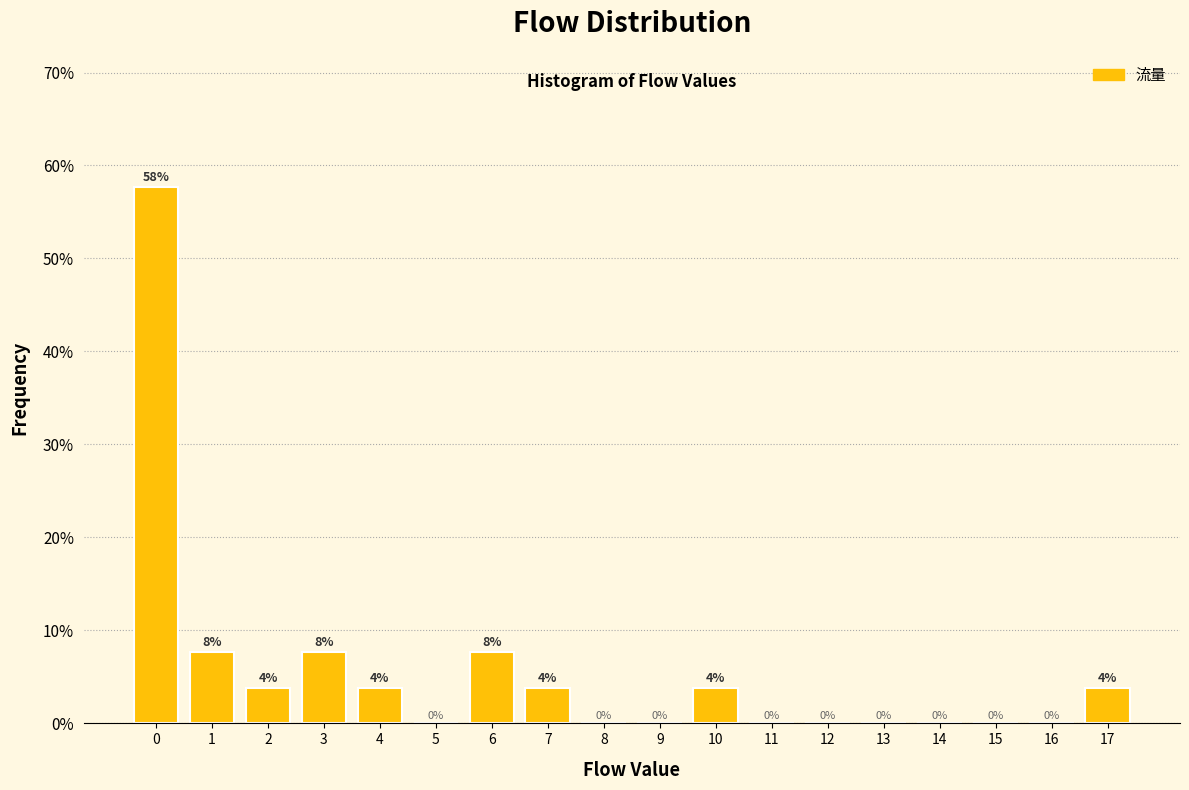

What is the change in value from 0 to 1?

-50.0